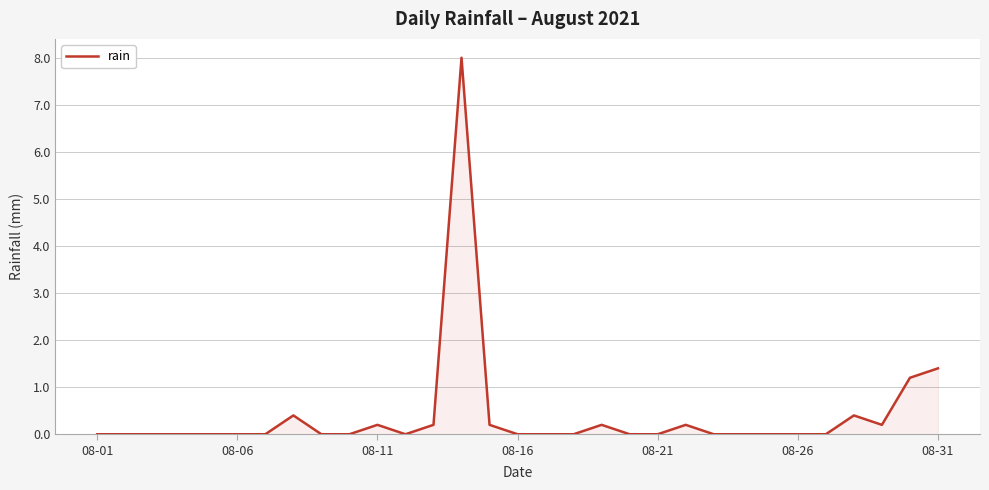

Does the chart display data point markers on the line(s)?

No